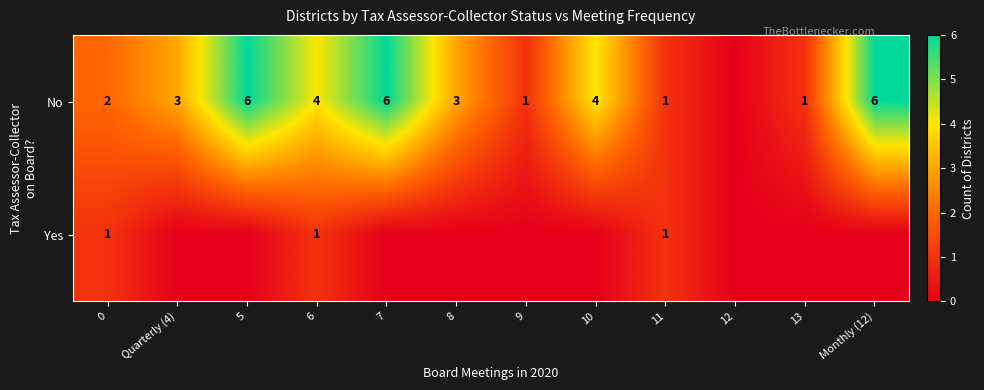

Is the value of Yes at 0 greater than the value of No at 8?

No